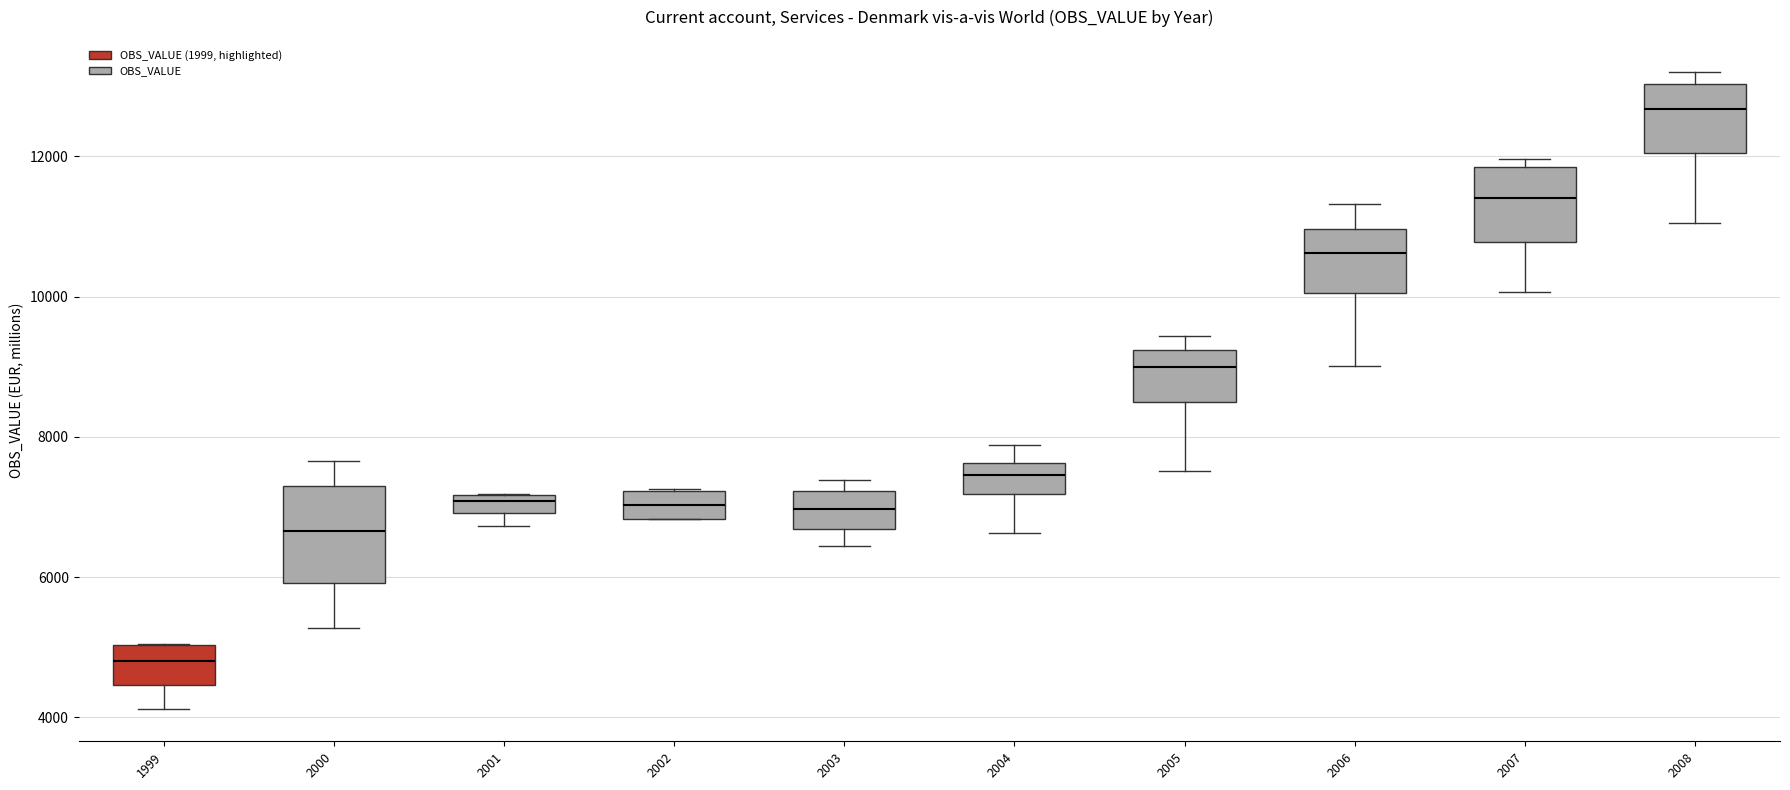

Which box is the tallest, from its lower edge to its upper edge?

2000